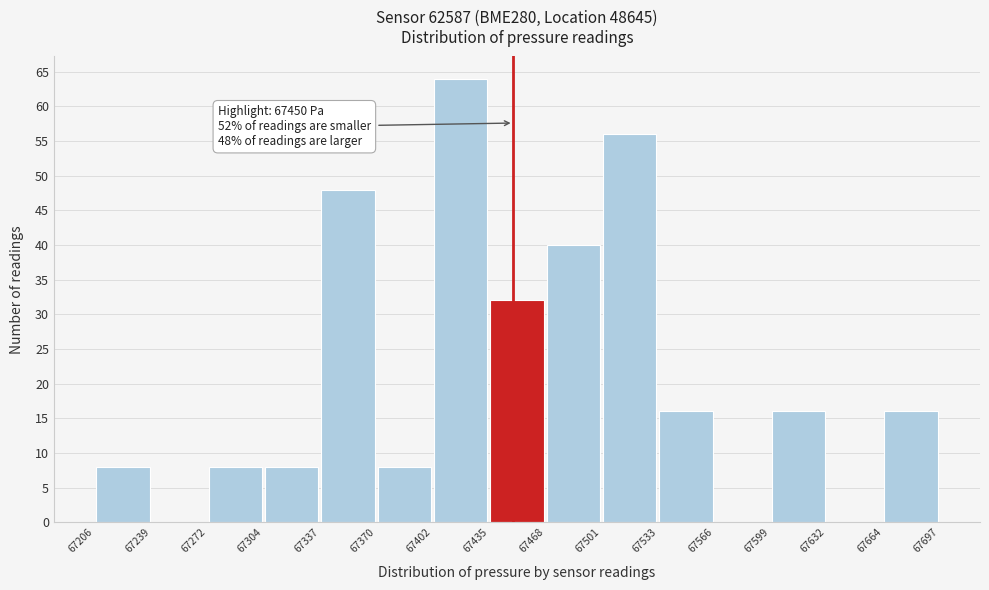

Which range on the x-axis has the tallest bar?

67402 to 67435